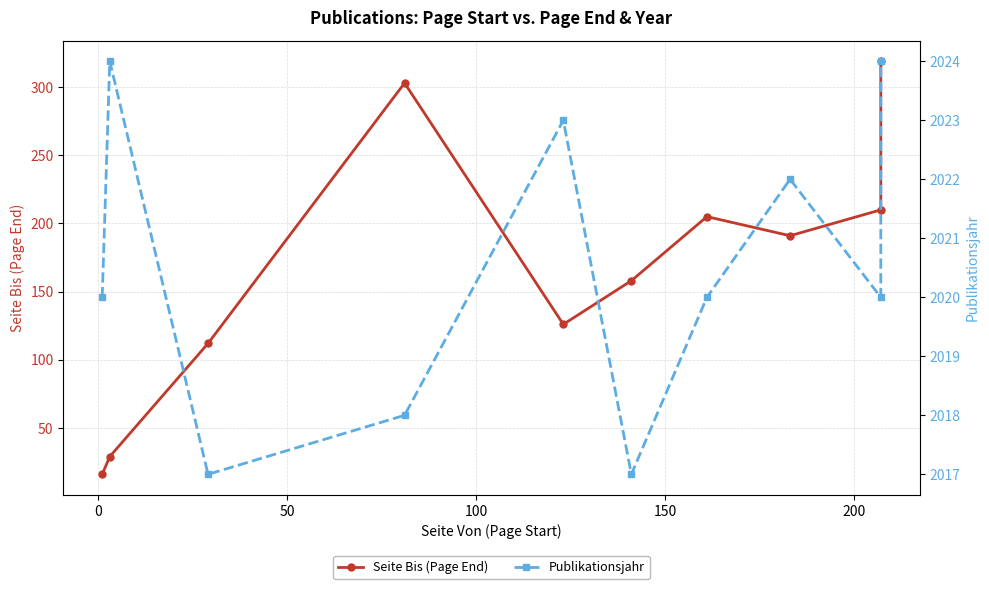

True or false: Publikationsjahr and Seite Bis (Page End) cross at least once.

False